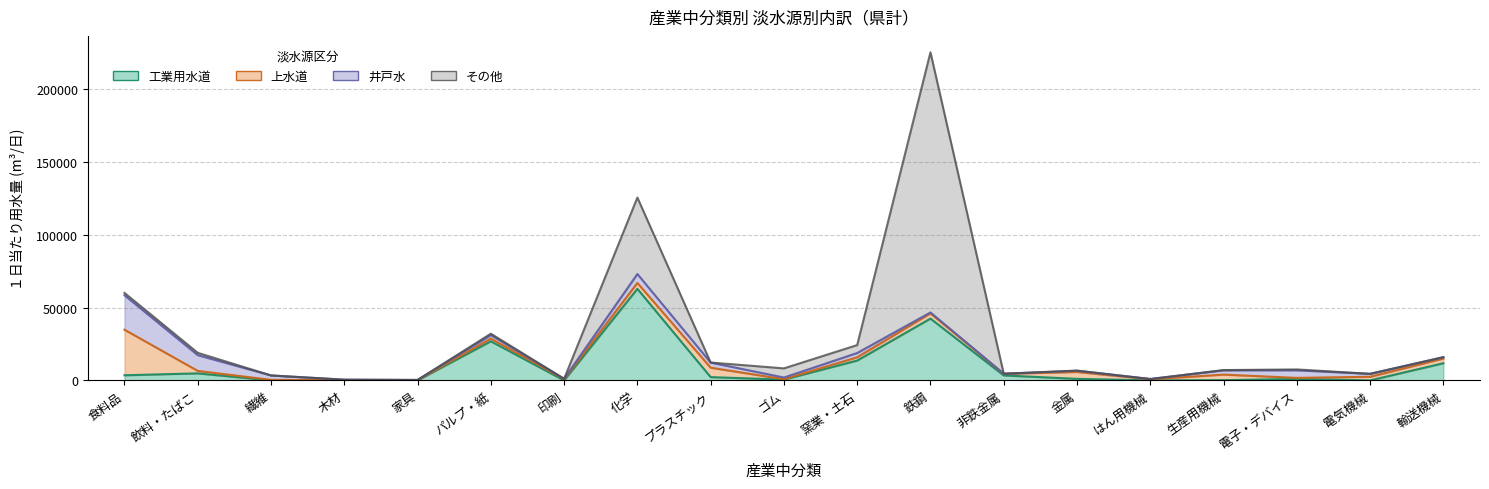

Rank the series by their maximum value, from lowest to highest.

井戸水, 上水道, 工業用水道, その他